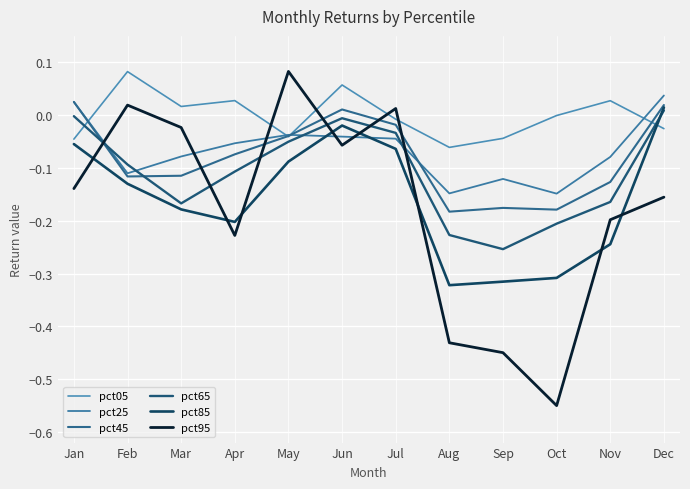

What is the total value across all series at Feb?

-0.3